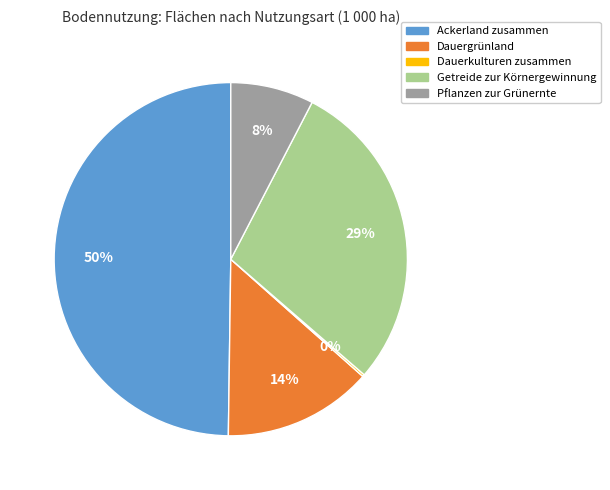

To the nearest percent, what is the average slice percentage?

20%